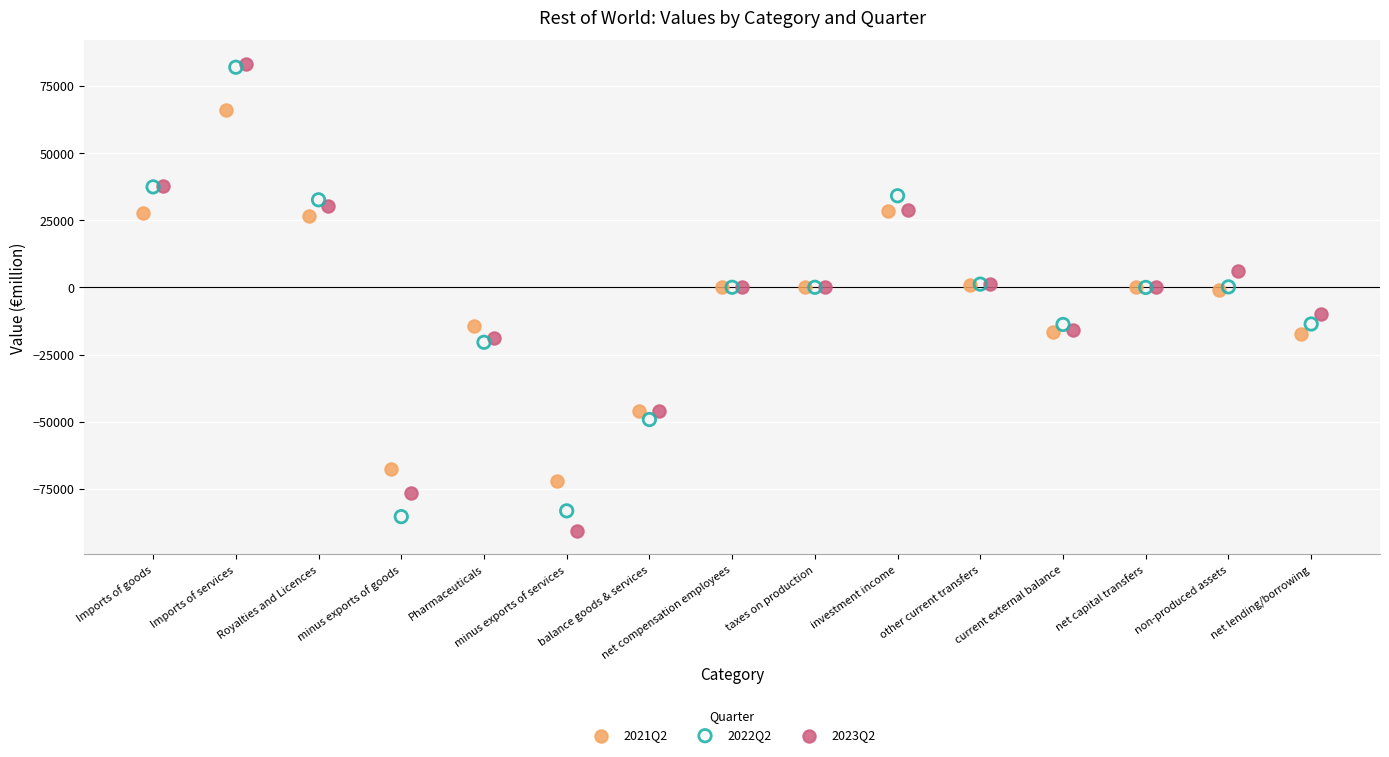

Which series has the widest spread of Y values?

2023Q2